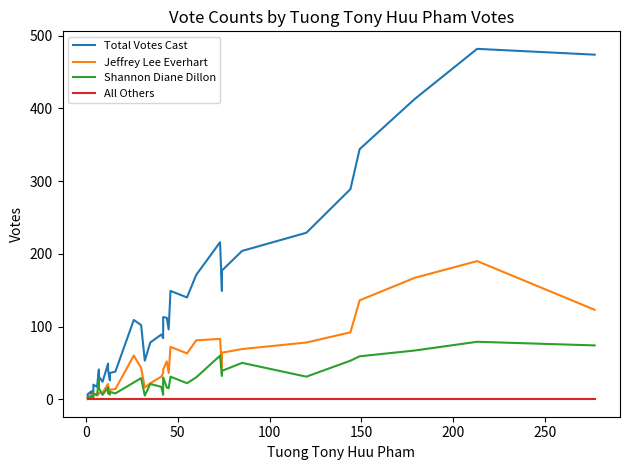

The Total Votes Cast series shows 19 at 16. True or false?

False